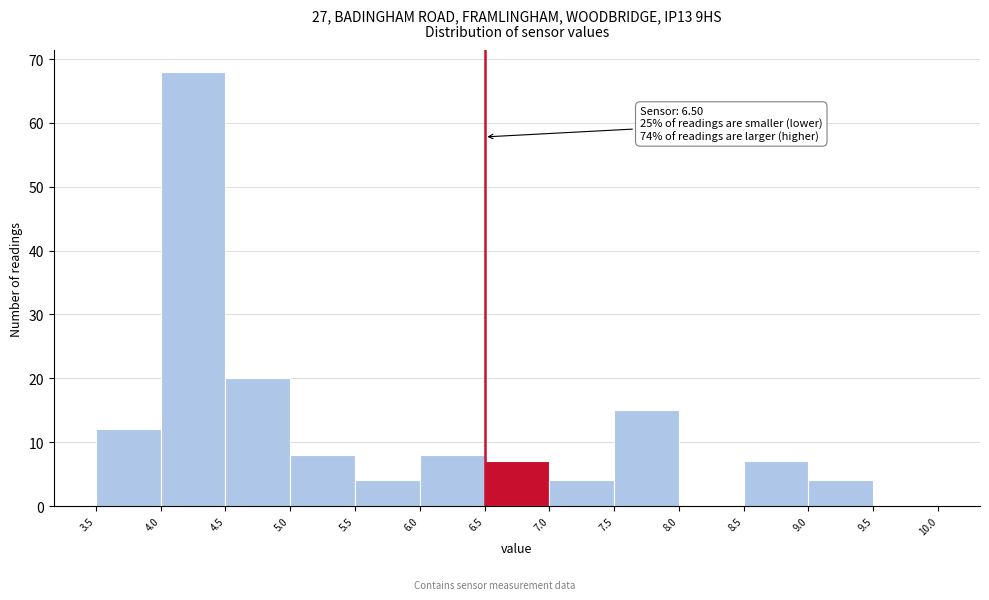

Over which range of the x-axis is the bar tallest?

4.0 to 4.5